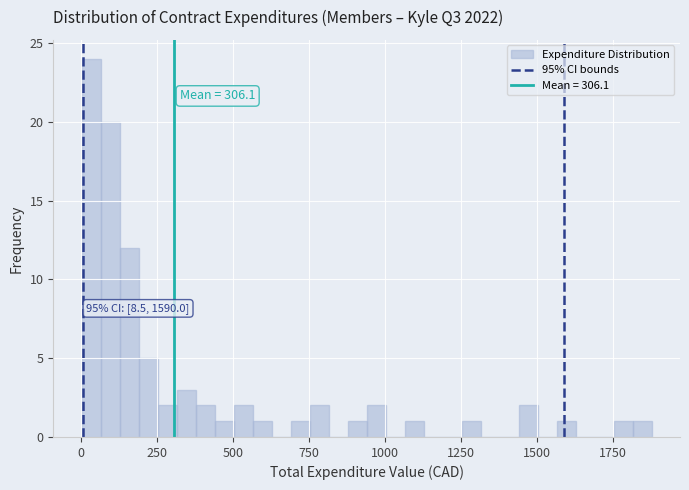

Read against the x-axis, roughly where is the centre of the tallest bar?

50